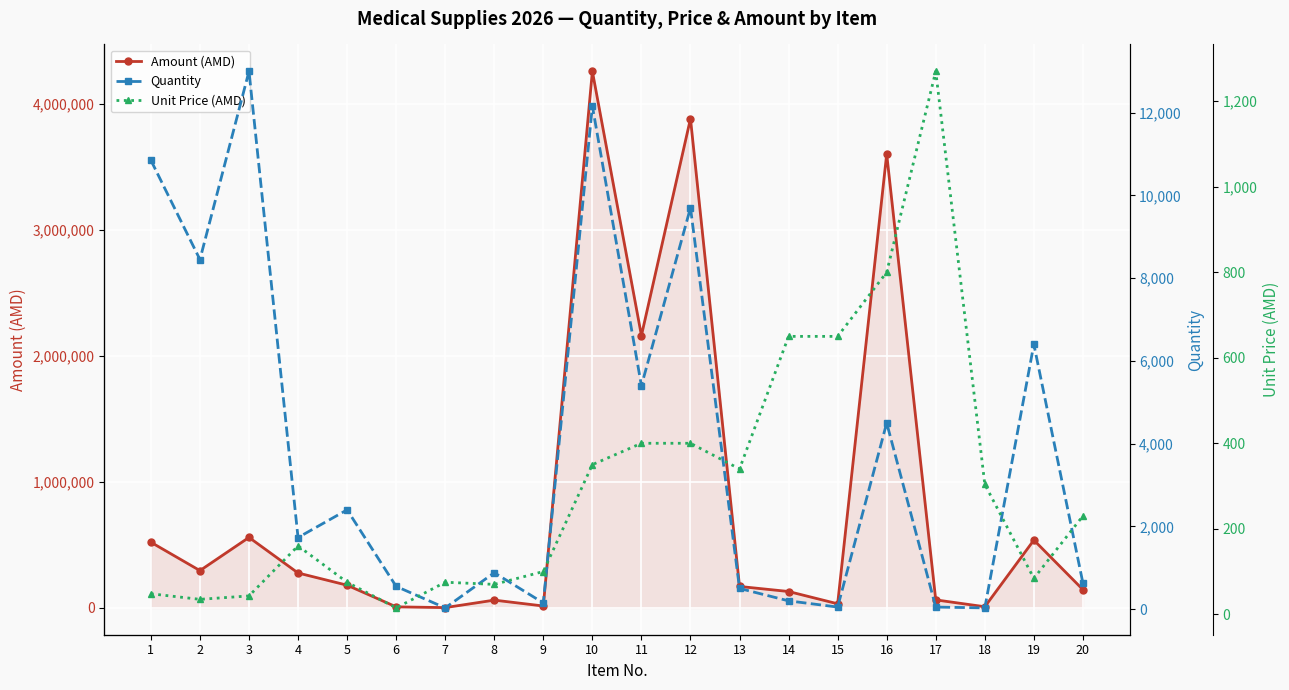

Reading right to left, transcribe all the data shown in this chart.

Amount (AMD): 144900	537600	9120	63500	3600000	32500	130000	170000	3880000	2160000	4256000	15000	61600	2250	8250	180000	276800	559000	295750	520800
Quantity: 630	6400	30	50	4500	50	200	500	9700	5400	12160	150	880	30	550	2400	1730	13000	8450	10850
Unit Price (AMD): 230	84	304	1270	800	650	650	340	400	400	350	100	70	75	15	75	160	43	35	48